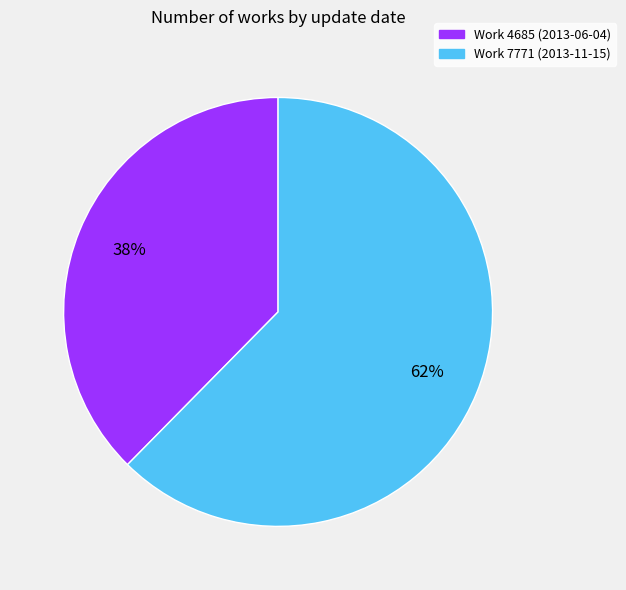

Is there a majority slice in this chart?

Yes